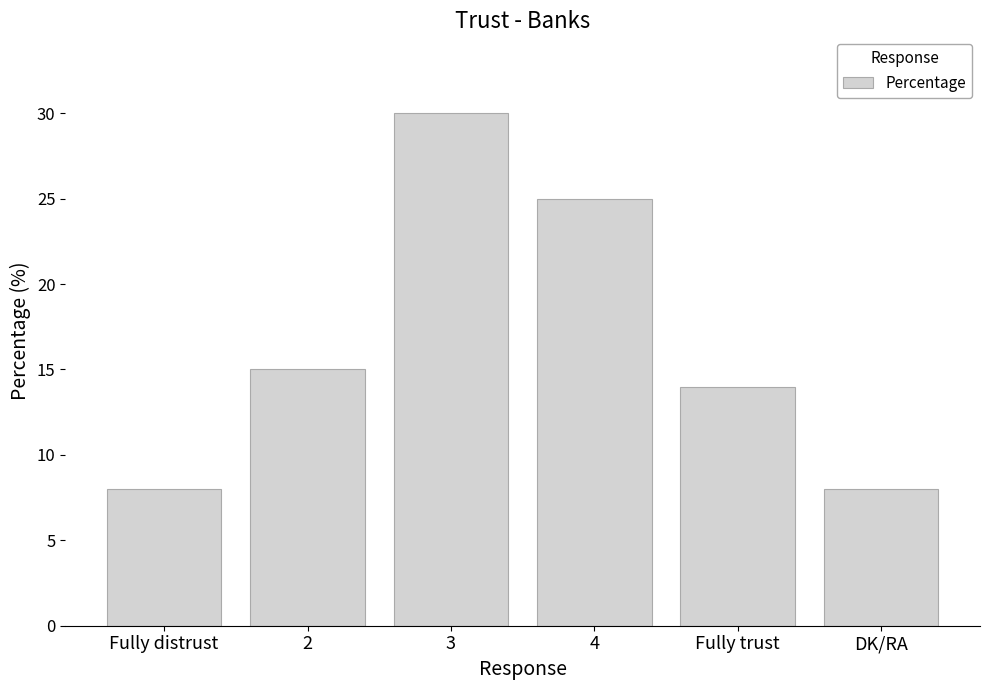

Reading left to right, what are all the values shown in this chart?

8	15	30	25	14	8